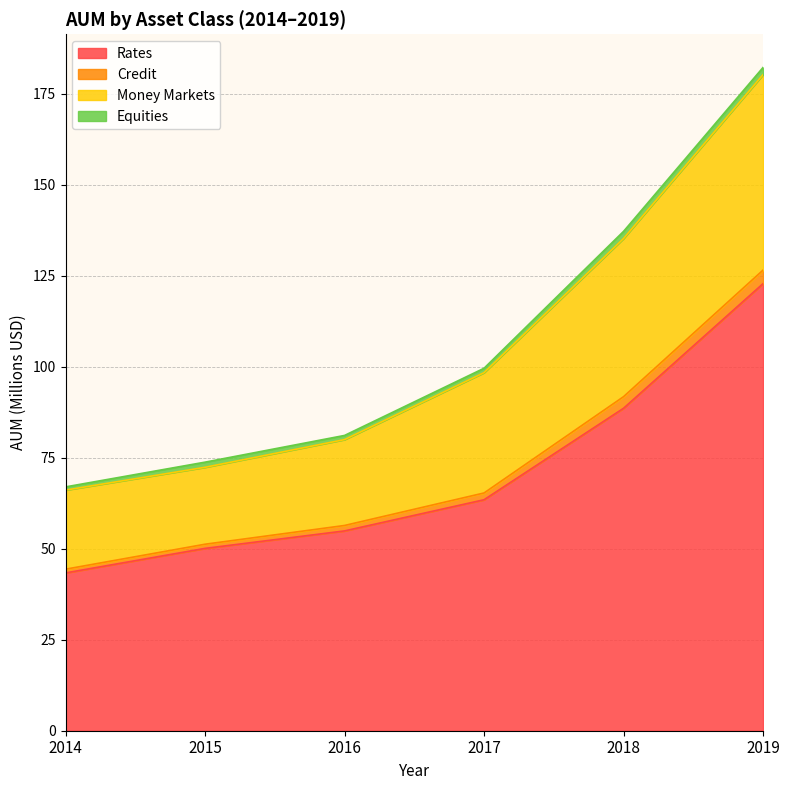

True or false: Rates has a value of 72.9 at 2015.

False